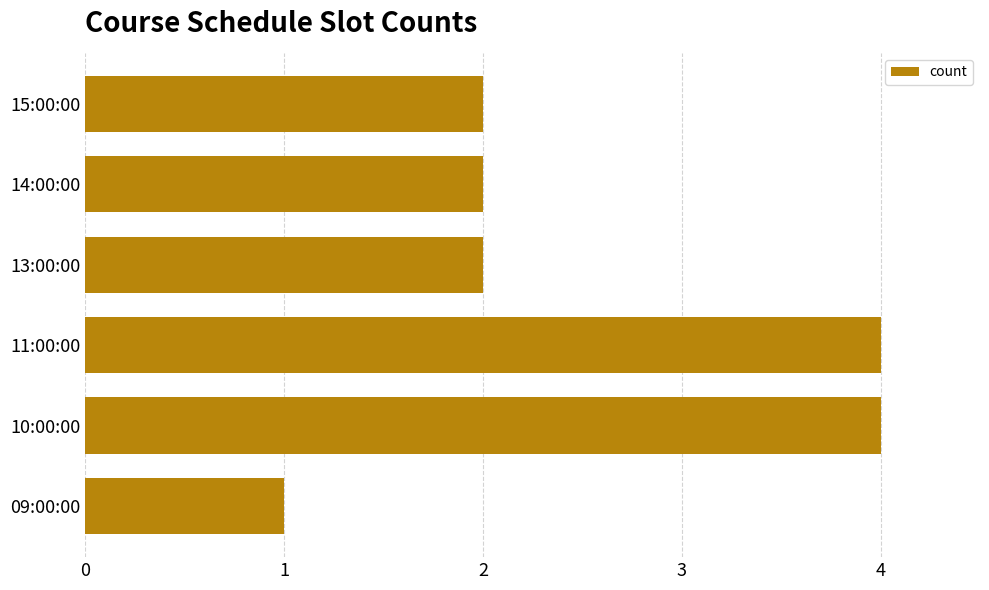

Between 11:00:00 and 09:00:00, which is larger?

11:00:00